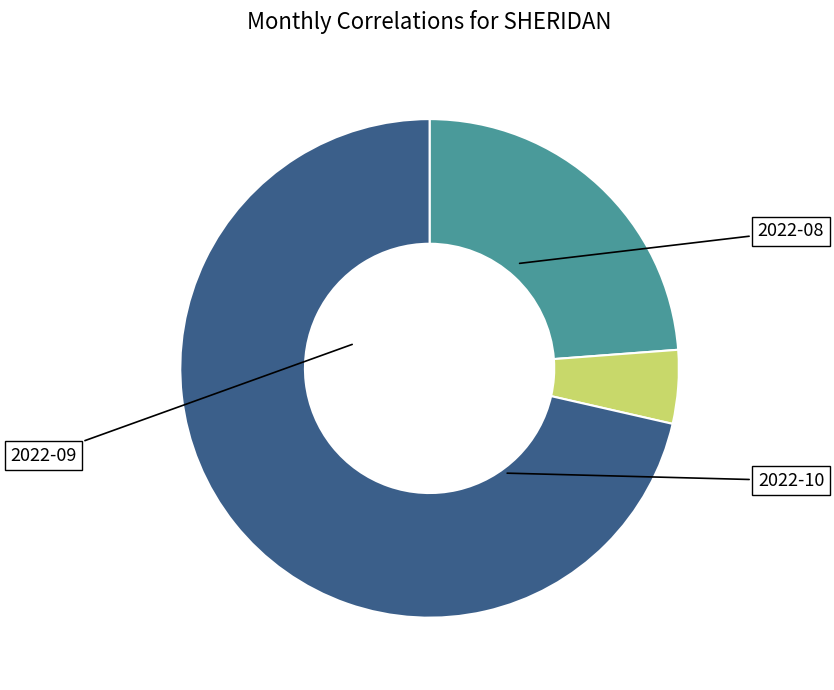

How many slices are in this pie chart?

3